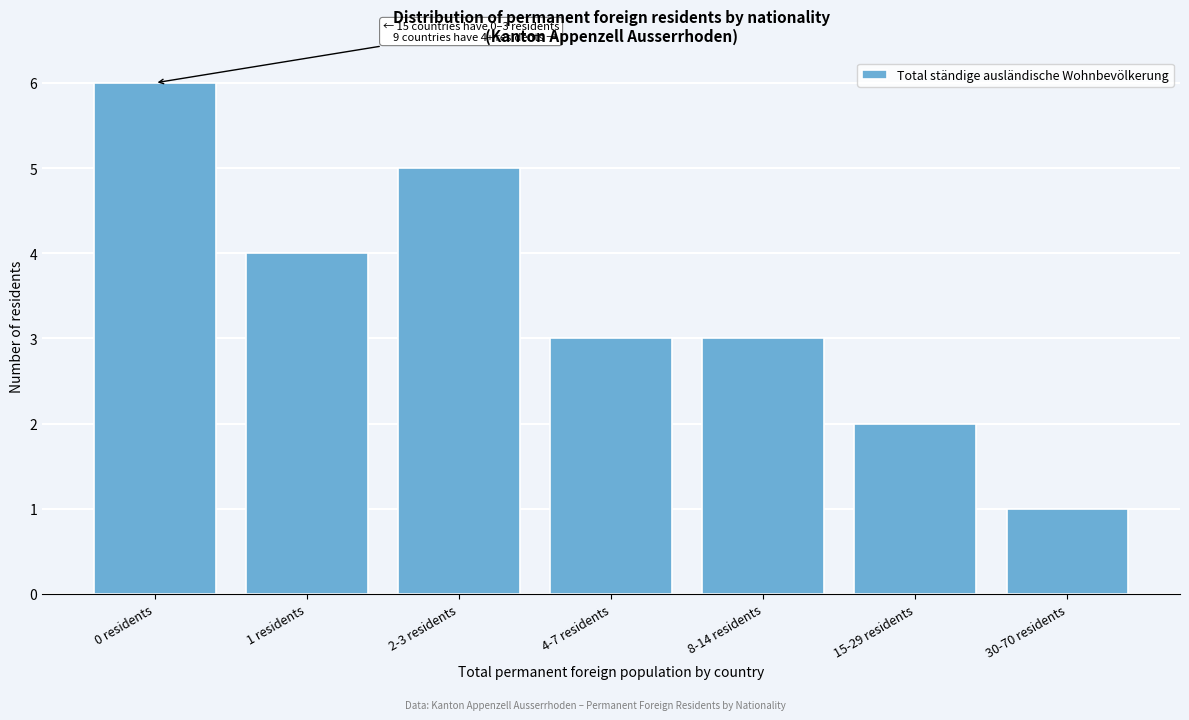

Reading right to left, list all the values displayed in this chart.

1	2	3	3	5	4	6